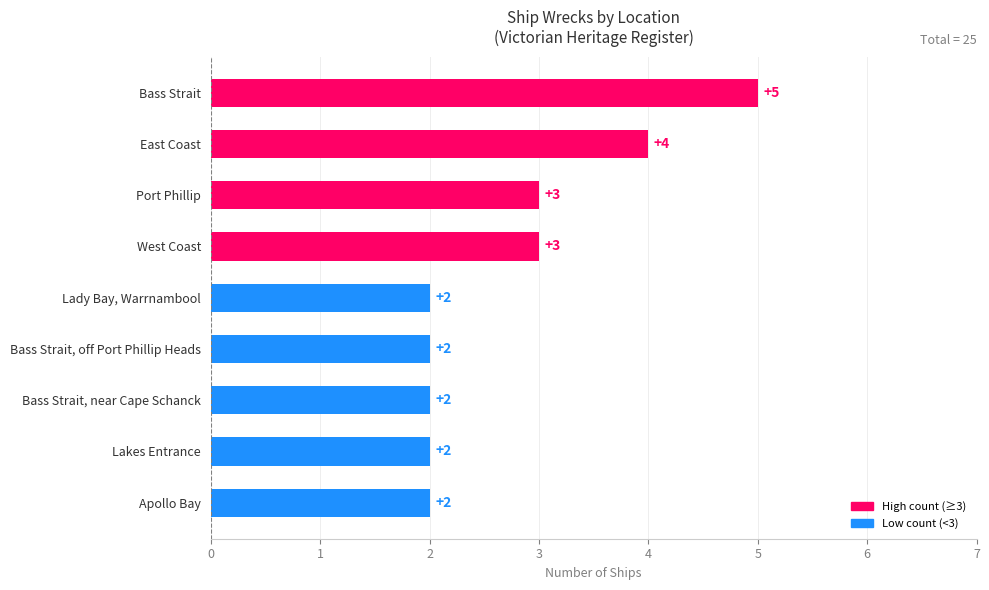

What is the label of the 5th bar from the top?

Lady Bay, Warrnambool